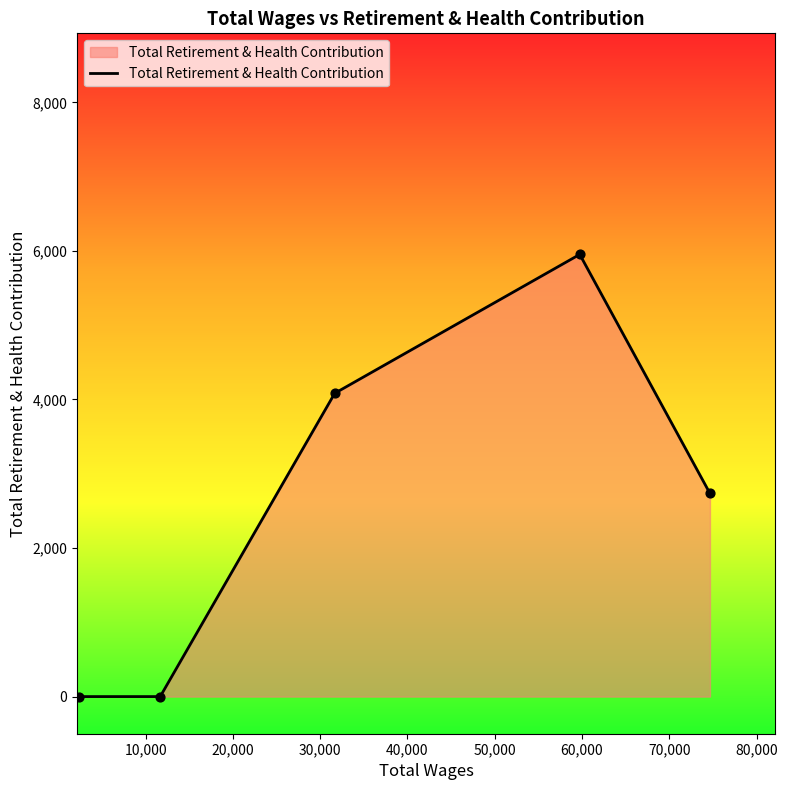

True or false: there are more than 2 points higher than both neighbors.

False